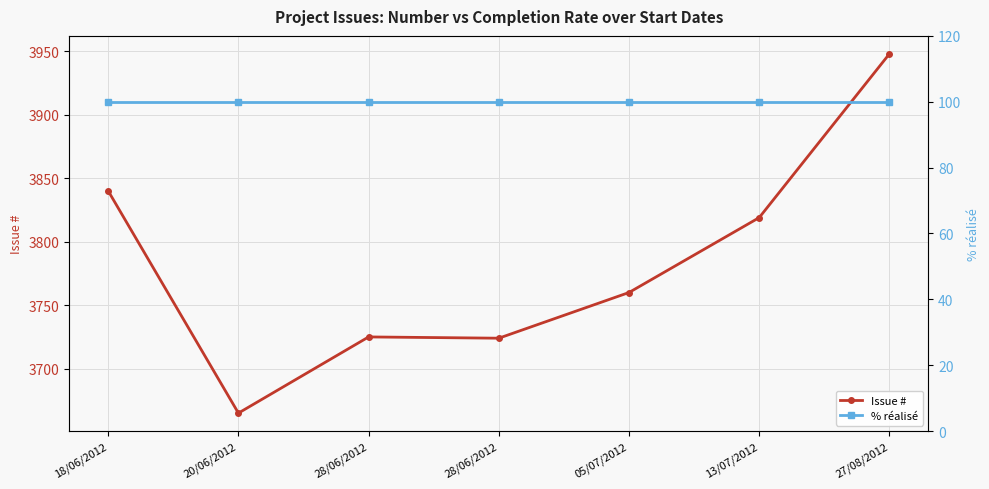

List the series in order of their overall mean, highest first.

Issue #, % réalisé